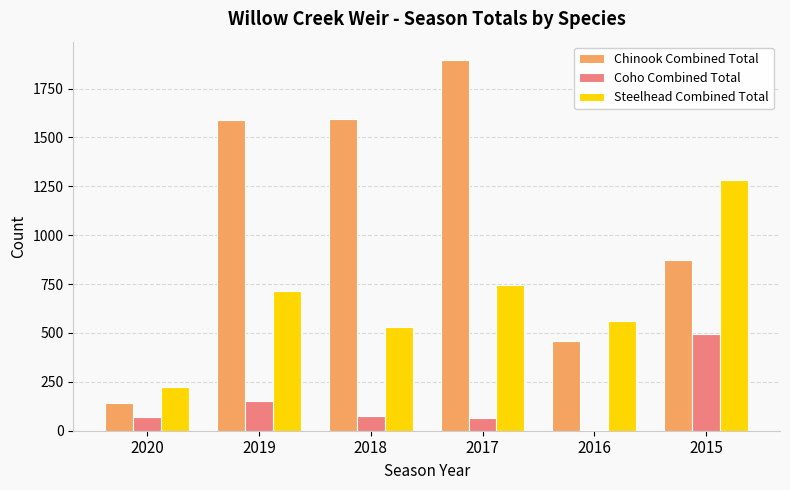

Is the value of Coho Combined Total at 2017 greater than the value of Steelhead Combined Total at 2016?

No